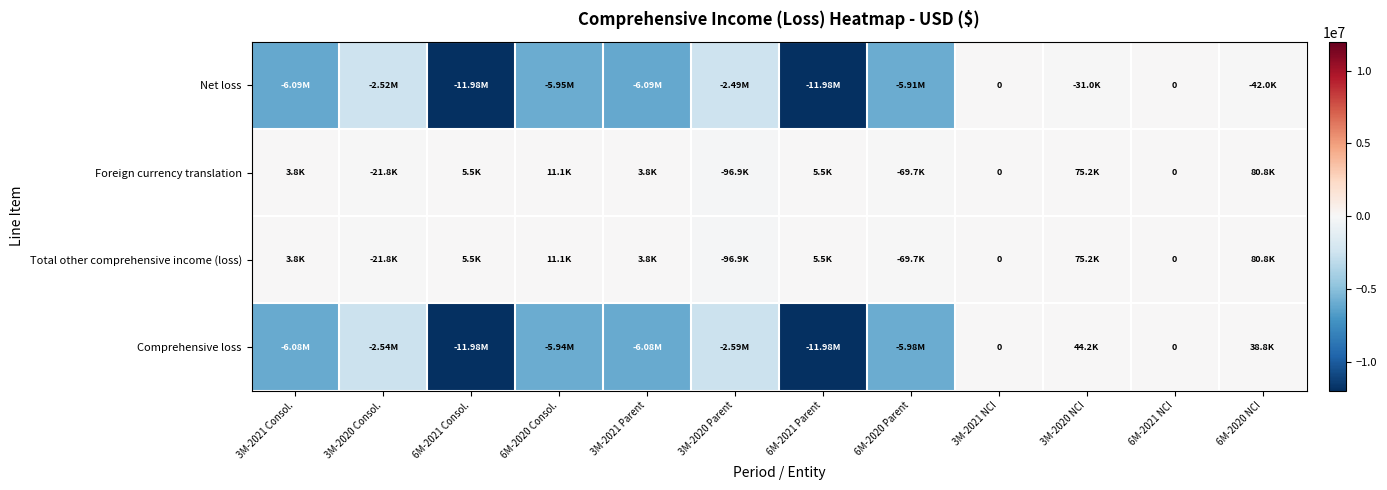

What is the total value across all series at 6M-2021 Parent?

-23946920